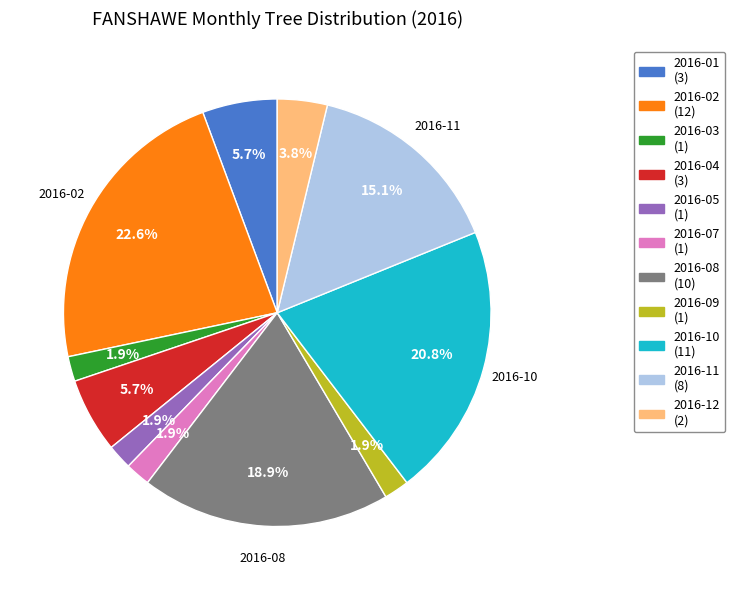

Does any single category account for the majority?

No